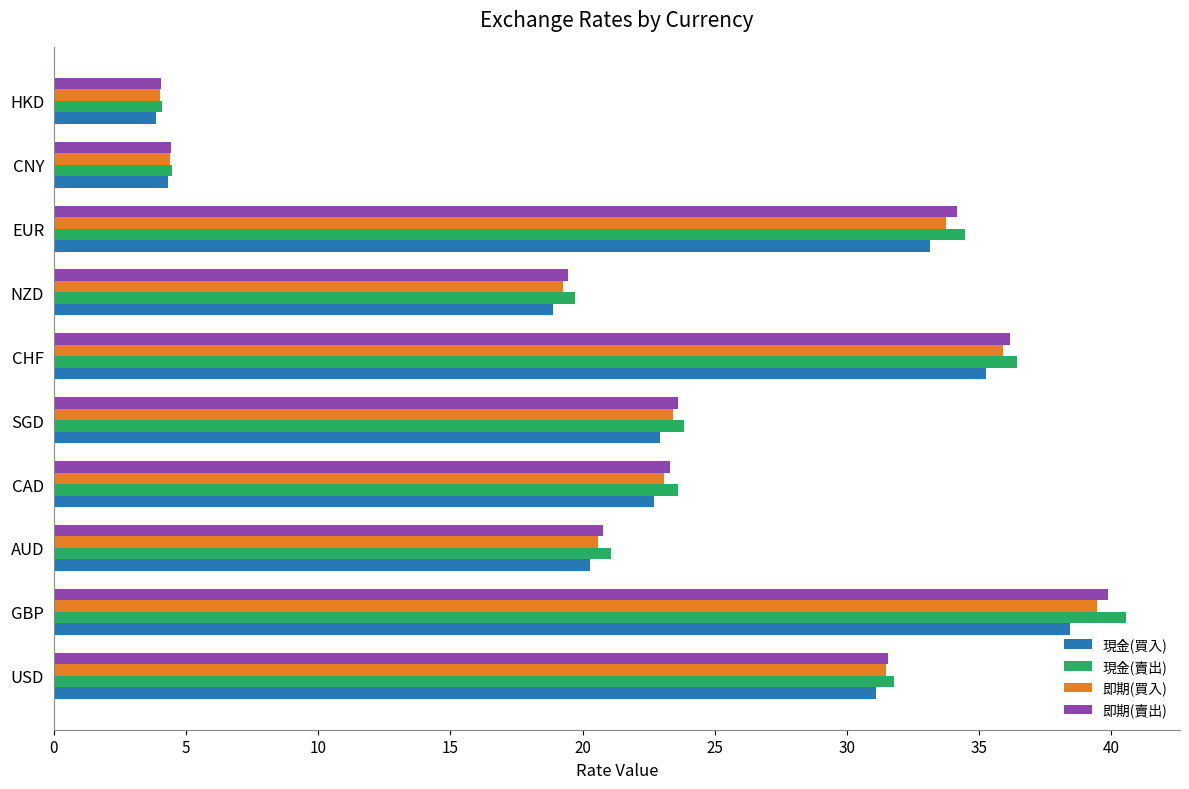

Which series has the largest range (max minus min)?

現金(賣出)